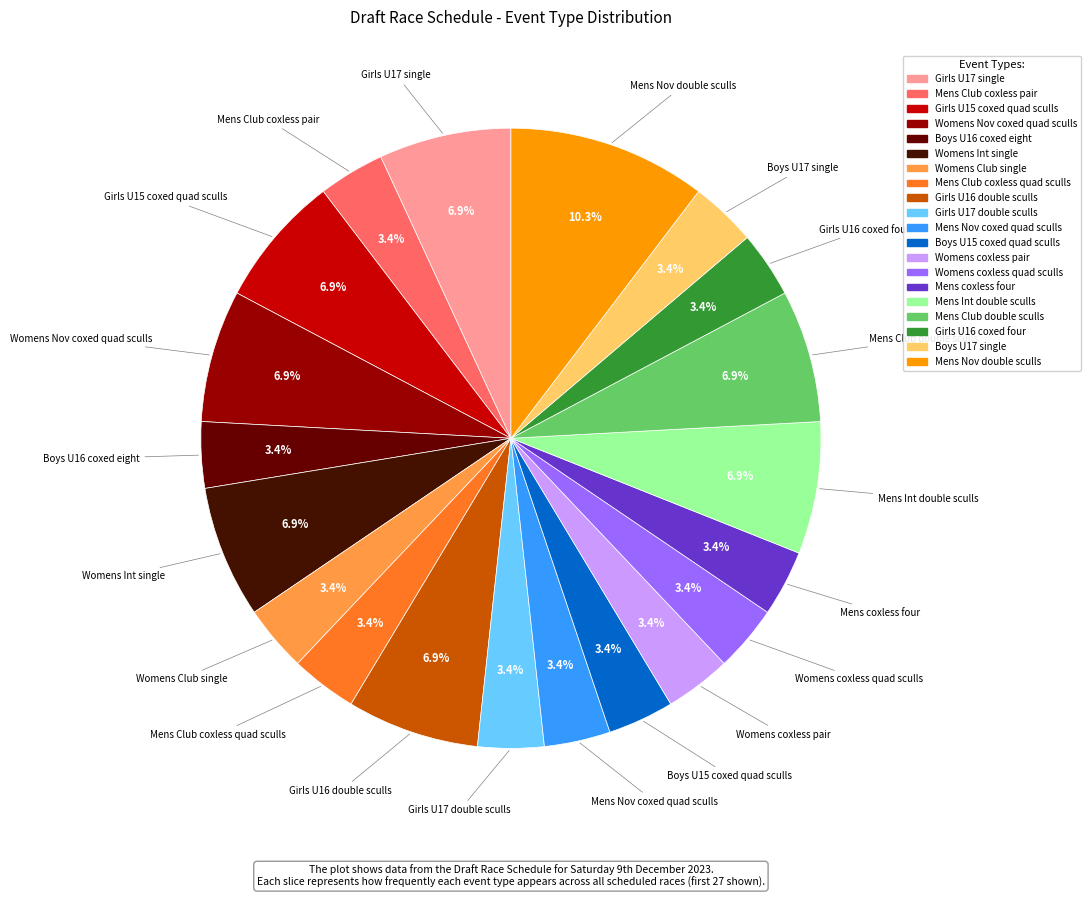

Count the number of slices in the pie.

20